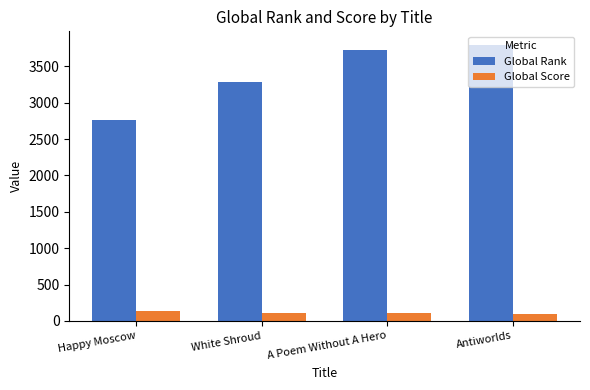

Is it true that Global Score equals 103 at A Poem Without A Hero?

True